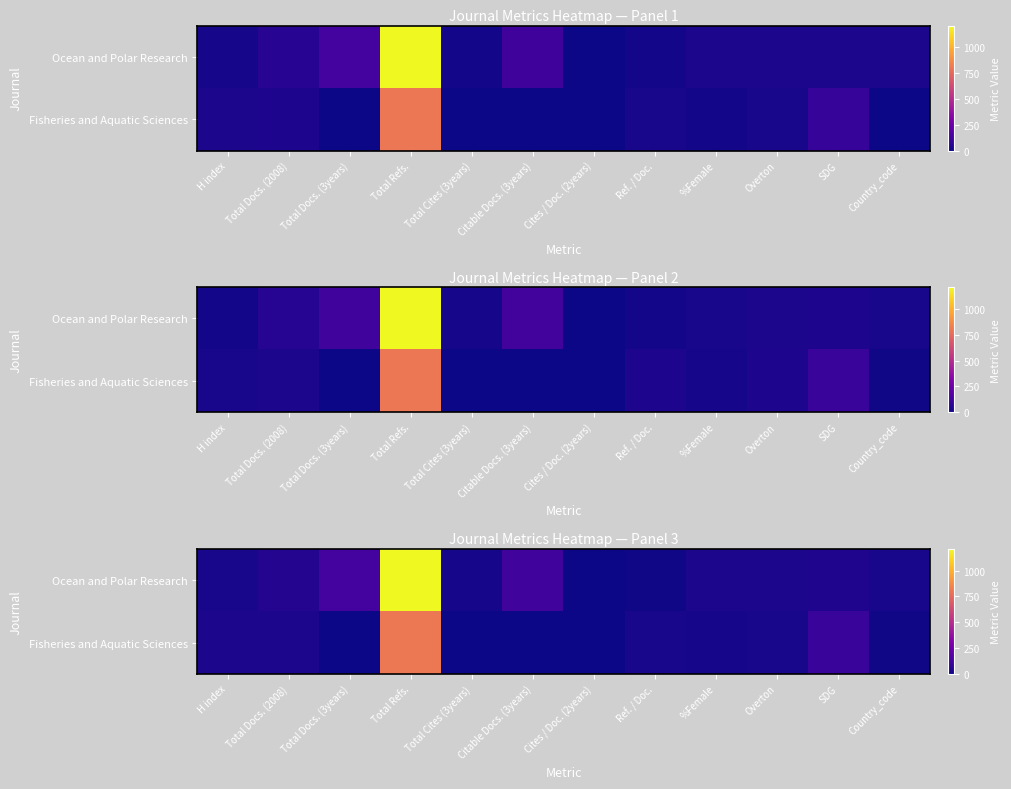

At which category does the chart reach its minimum across all series?

Cites / Doc. (2years)